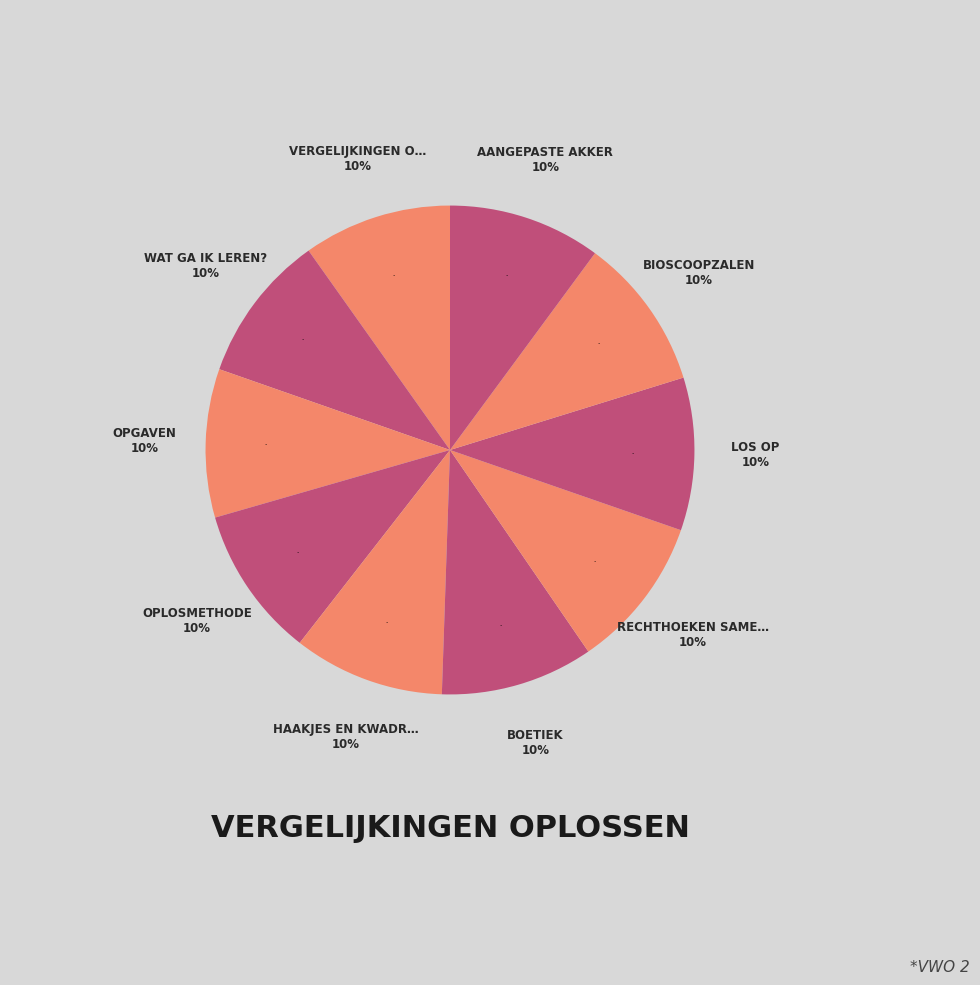

Rank the categories by value from lowest to highest.

Vergelijkingen oplossen, Wat ga ik leren?, Opgaven, Oplosmethode, Haakjes en kwadraten, Boetiek, Rechthoeken samenvoegen, Los op, Bioscoopzalen, Aangepaste akker